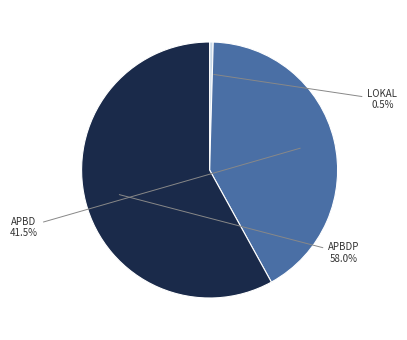

Is there a majority slice in this chart?

Yes